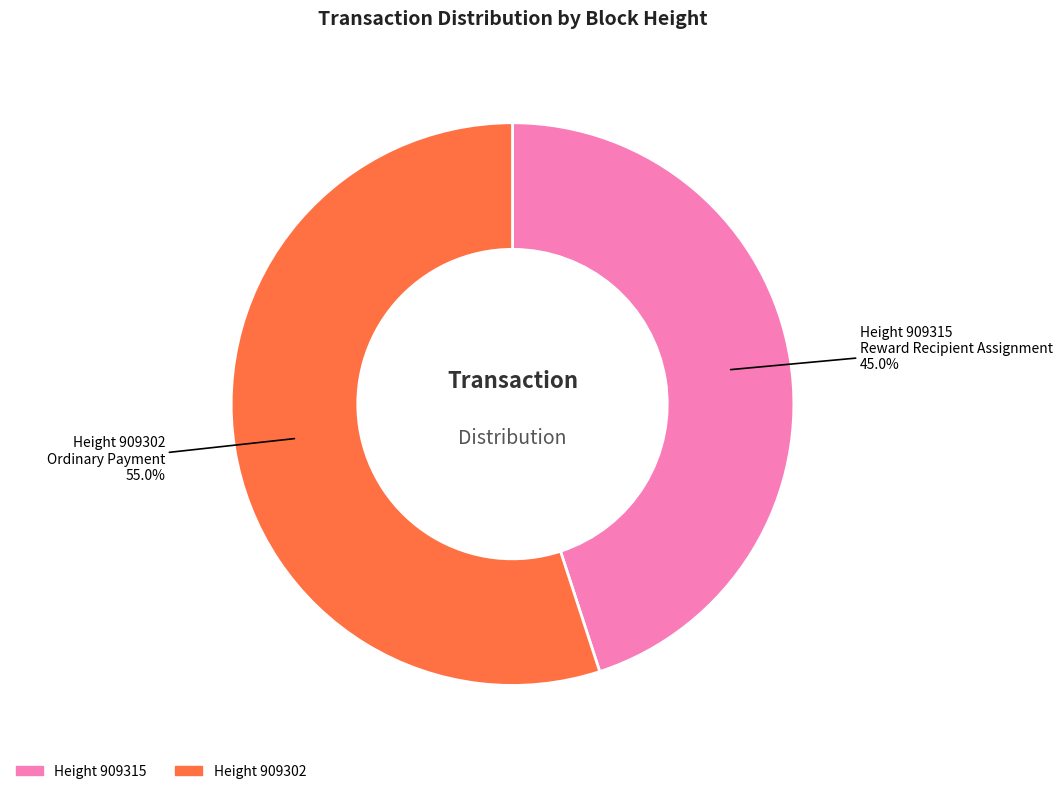

Is there a majority slice in this chart?

Yes